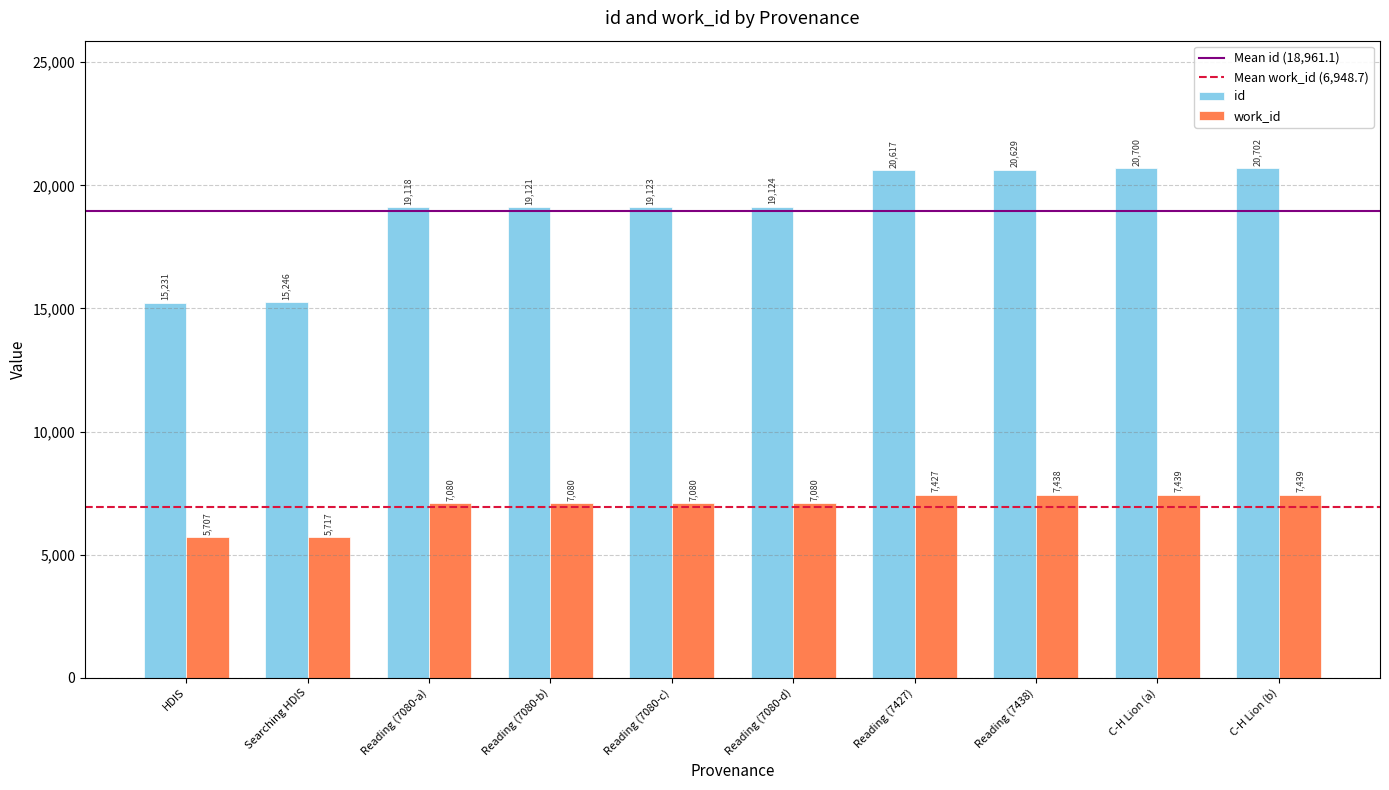

At which category does the chart reach its peak across all series?

C-H Lion (b)